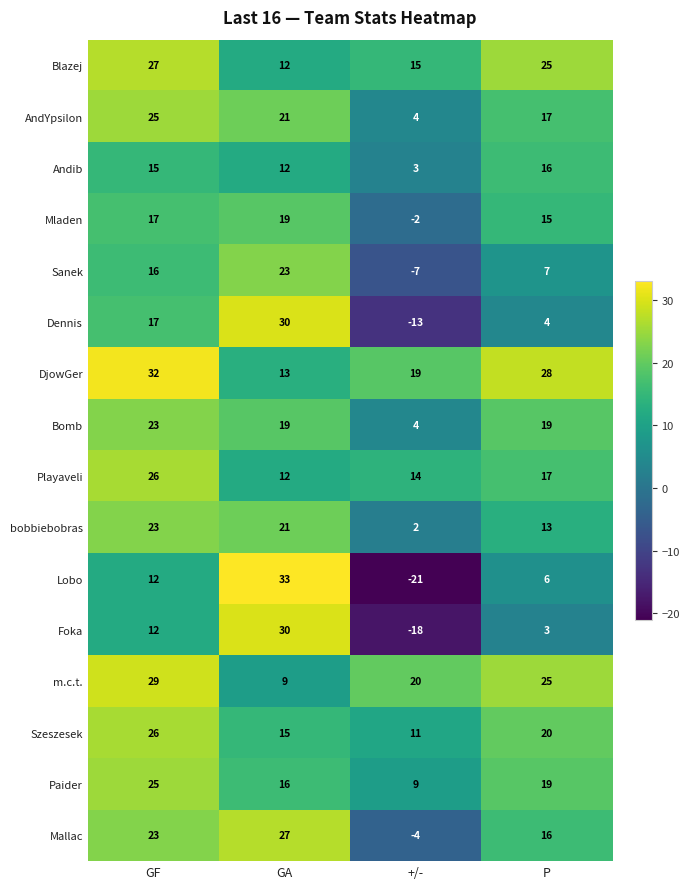

Where does the AndYpsilon series first go above 21?

GF